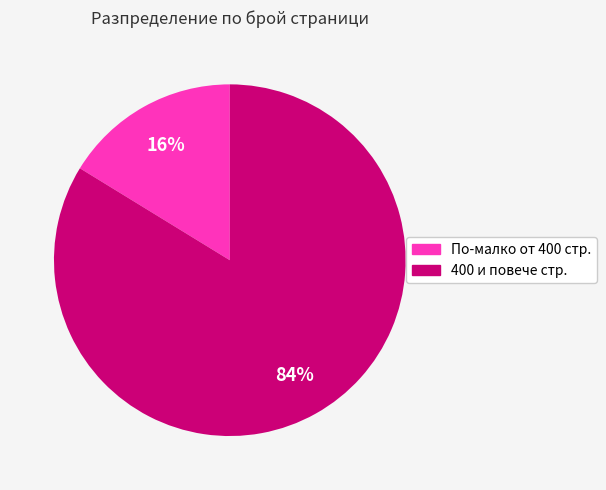

How many slices are in this pie chart?

2